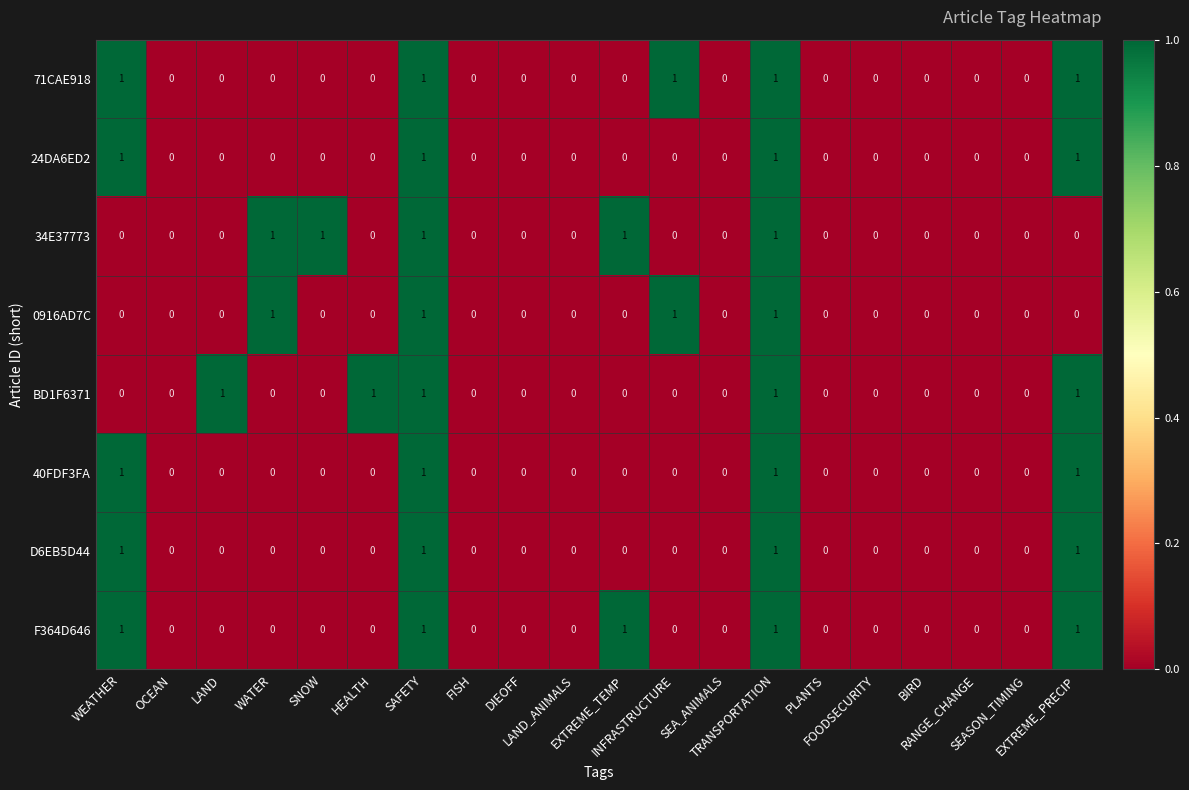

What is the sum of all BD1F6371 values?

5